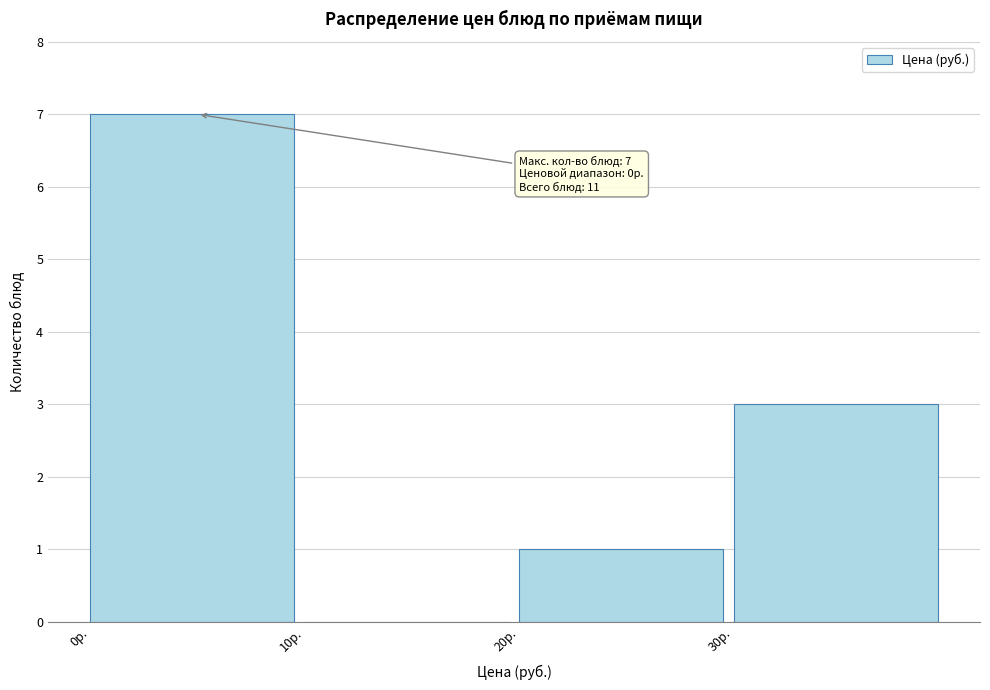

Over which range of the x-axis is the bar tallest?

0 to 10